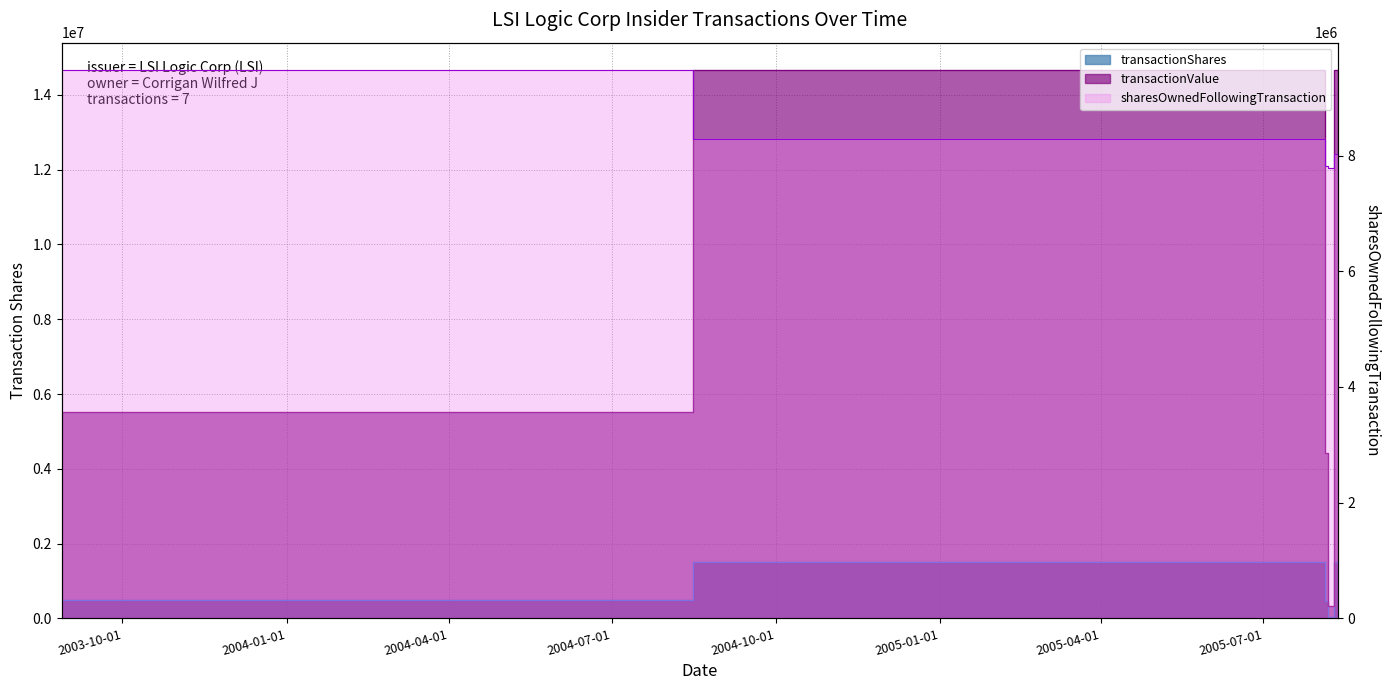

True or false: transactionValue and transactionShares cross at least once.

False